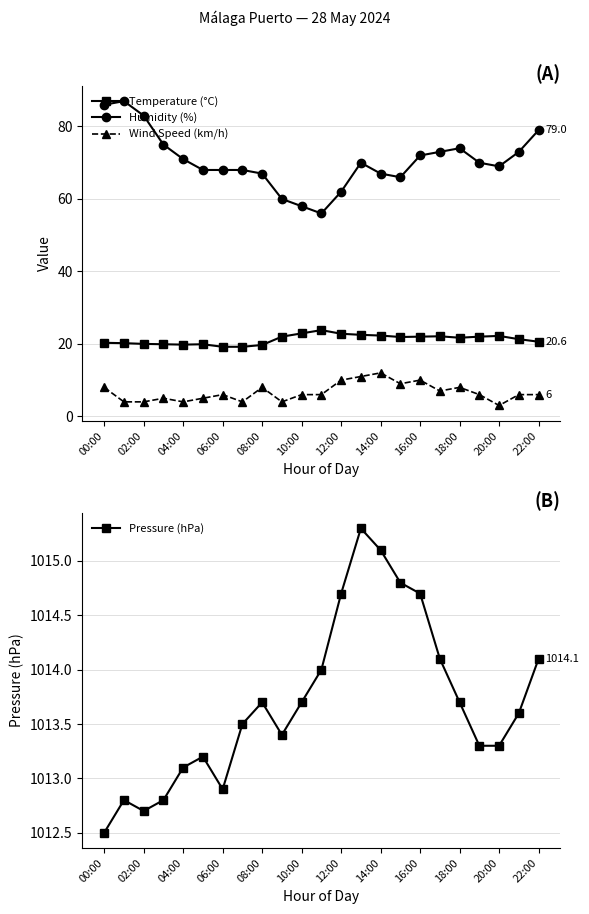

Which series has the widest spread of values?

Humidity (%)